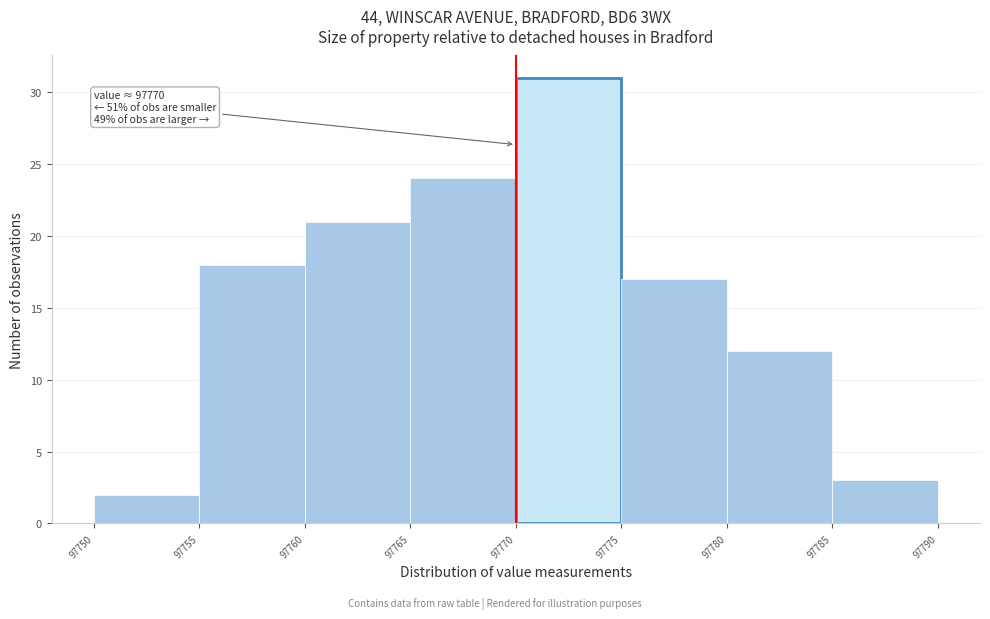

Over which range of the x-axis is the bar tallest?

97770 to 97775